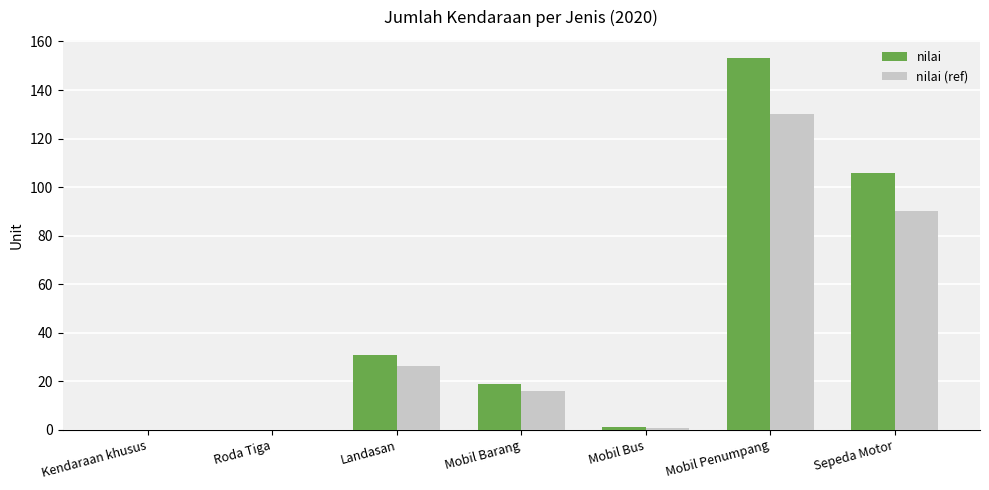

Is the value of nilai (ref) at Mobil Penumpang greater than the value of nilai at Mobil Penumpang?

No